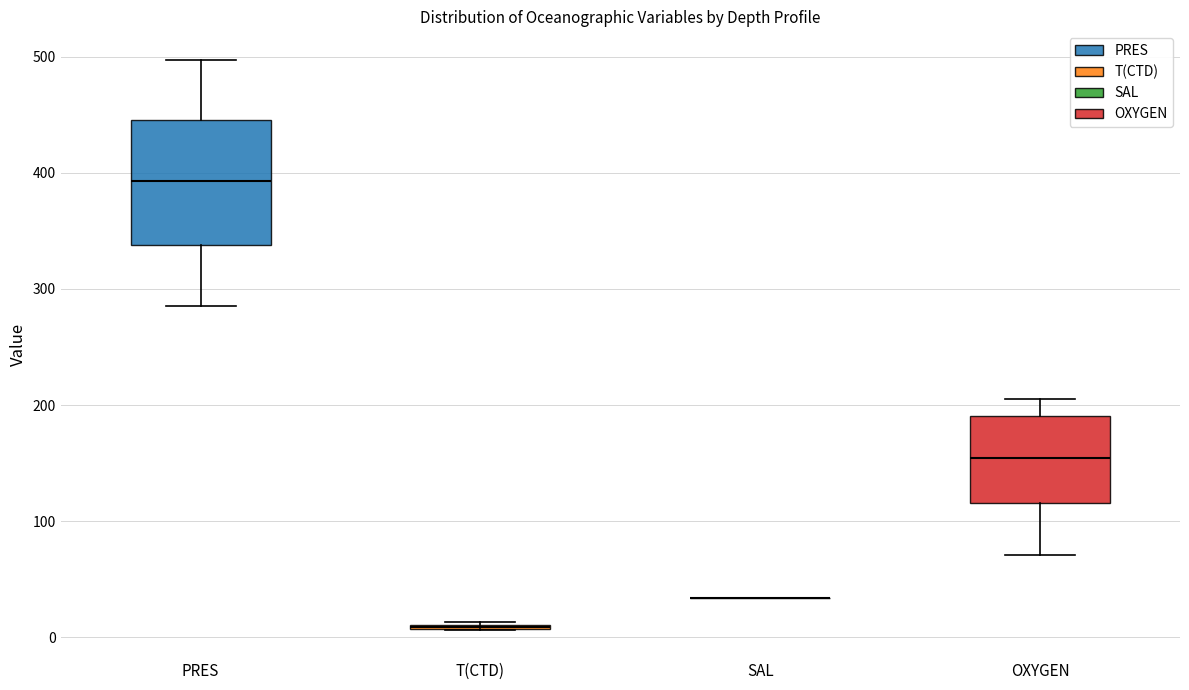

Which box is the tallest, from its lower edge to its upper edge?

PRES